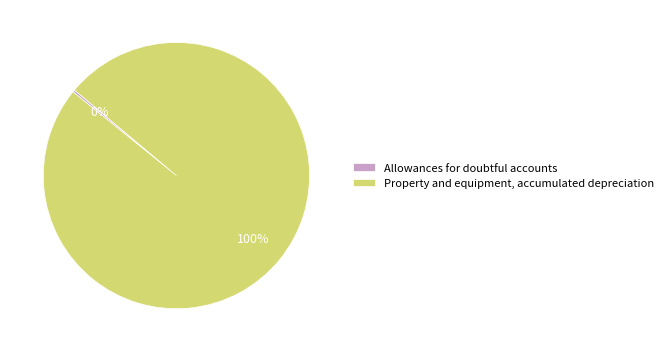

To the nearest percent, what is the average slice percentage?

50%